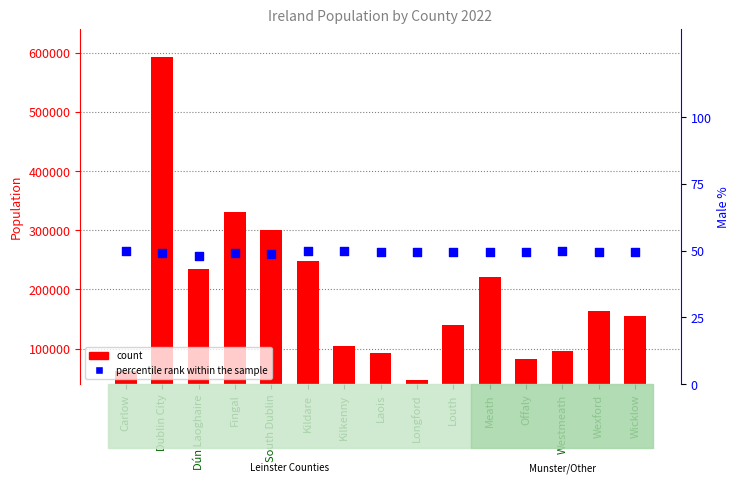

At how many categories does at least one series exceed 443895?

1